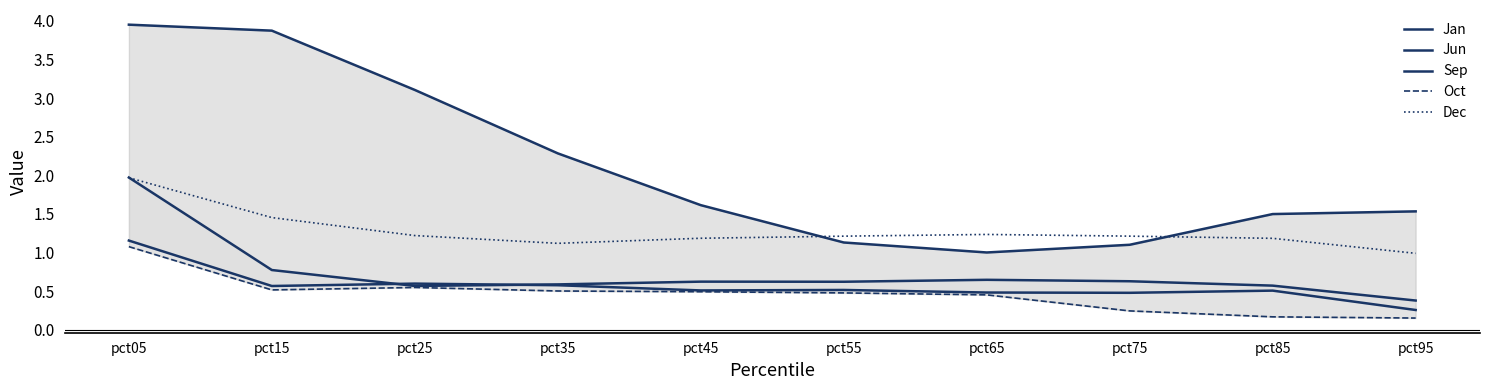

How many interior local valleys does the Dec series have?

1